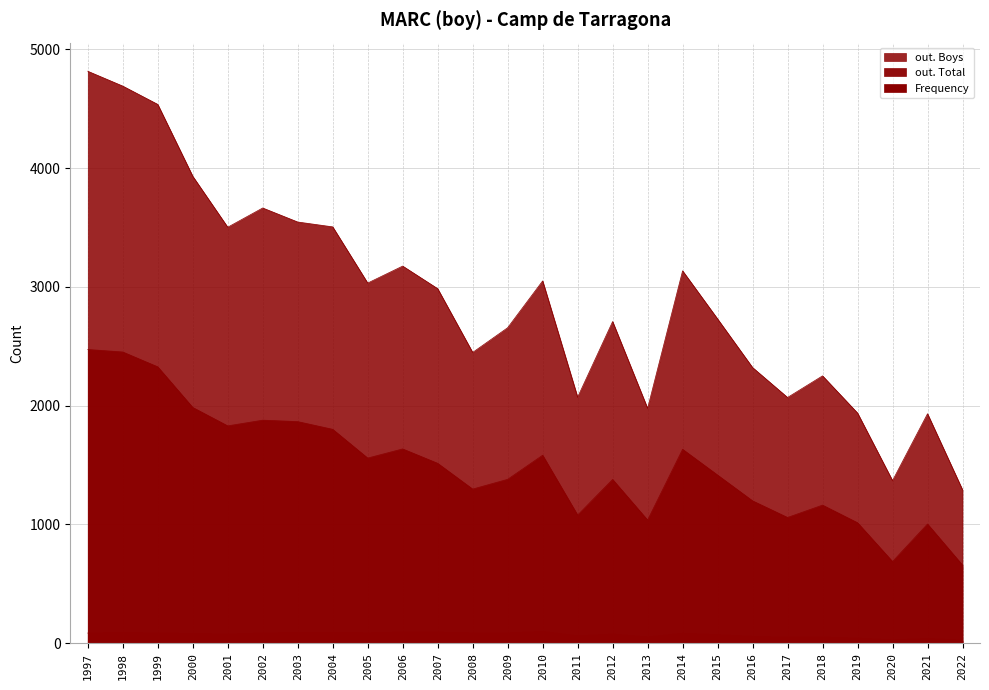

Which series has the largest range (max minus min)?

out. Boys